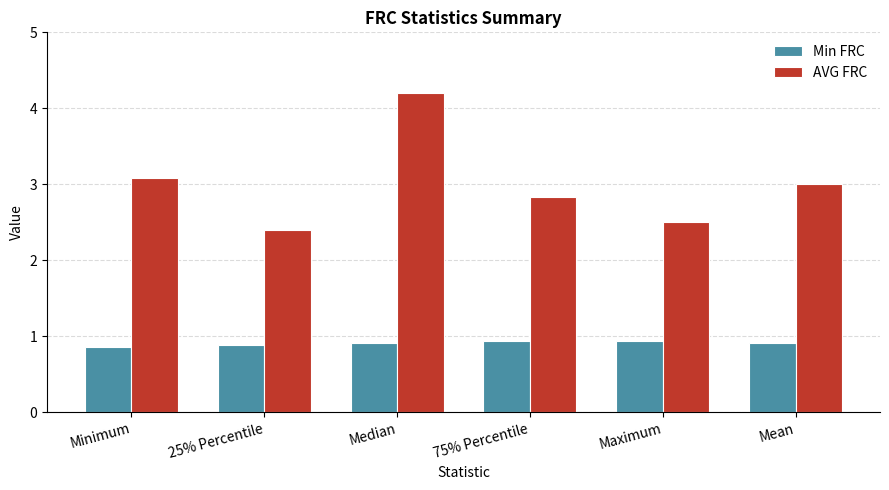

What is the total value across all series at Maximum?

3.4